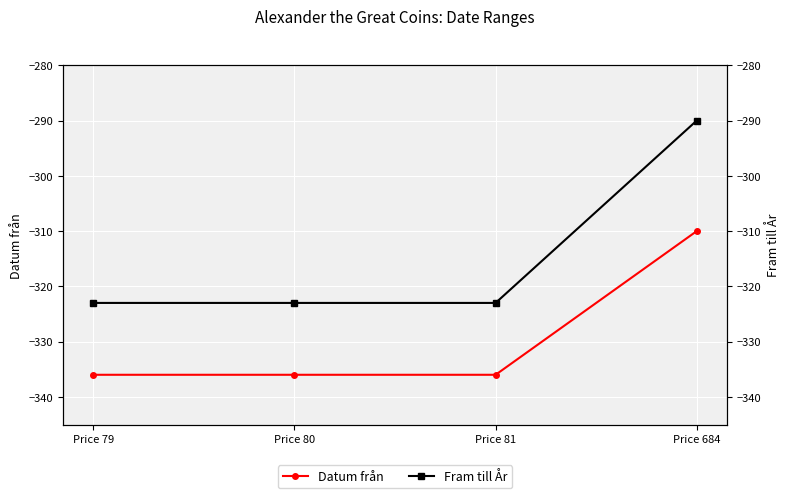

What is the approximate value of Datum från at Price 81?

-336